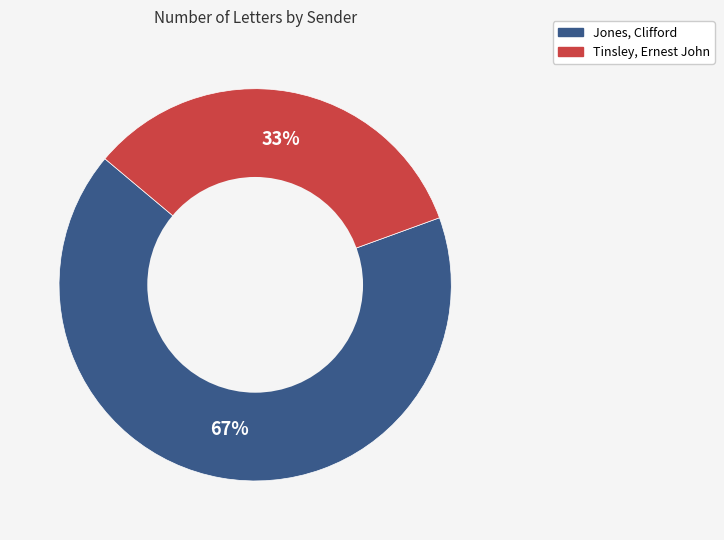

Do Jones, Clifford and Tinsley, Ernest John together represent more than half of the pie?

Yes